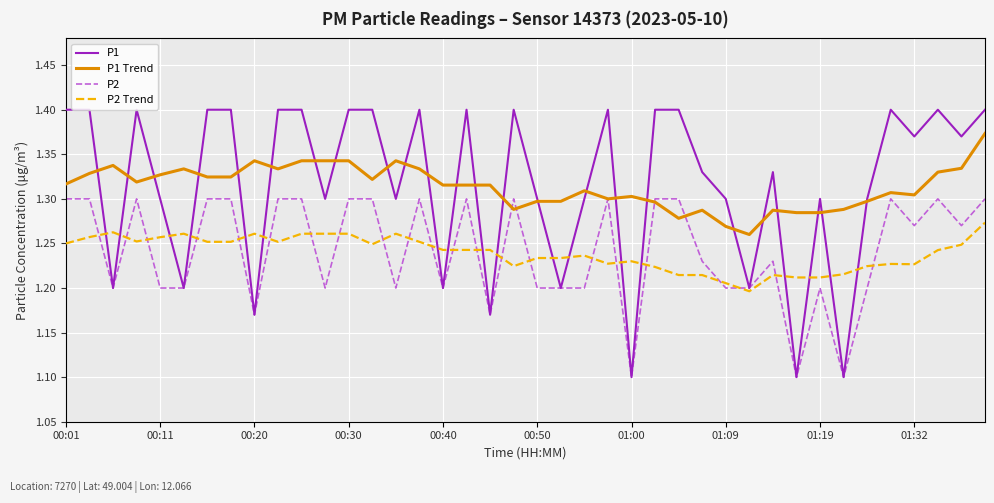

Which series has the largest range (max minus min)?

P1